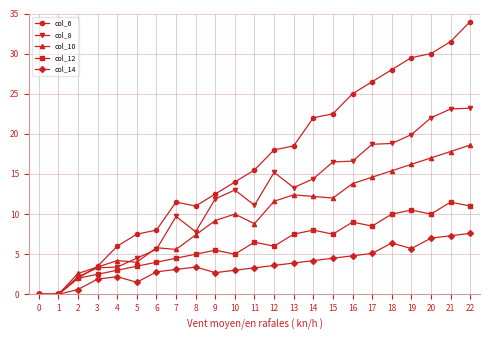

Is it true that col_14 equals 3.2 at 0?

False